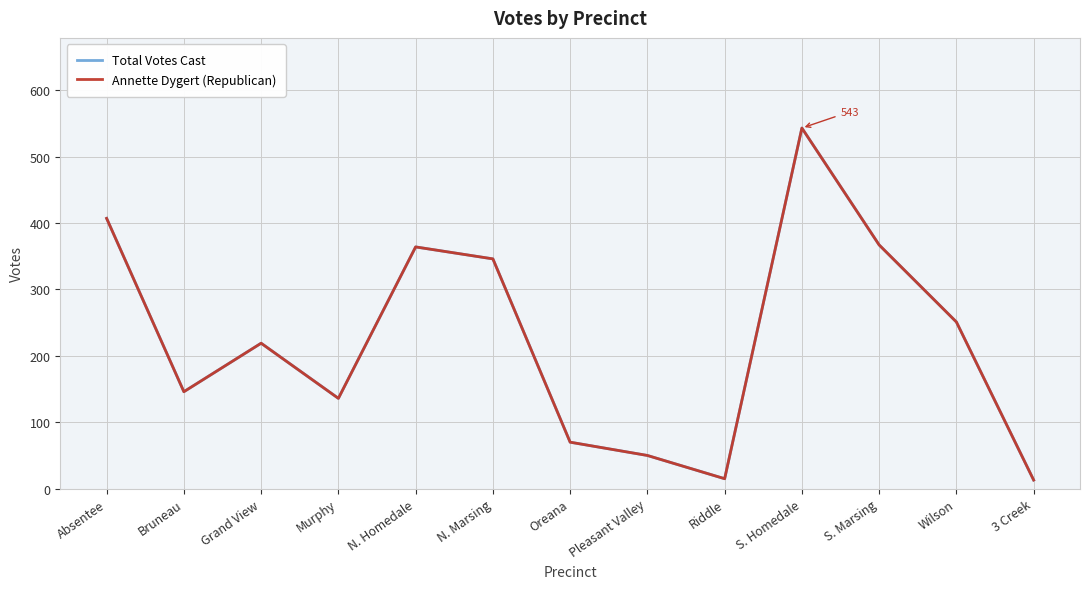

Is this an area chart (filled region under the line)?

No